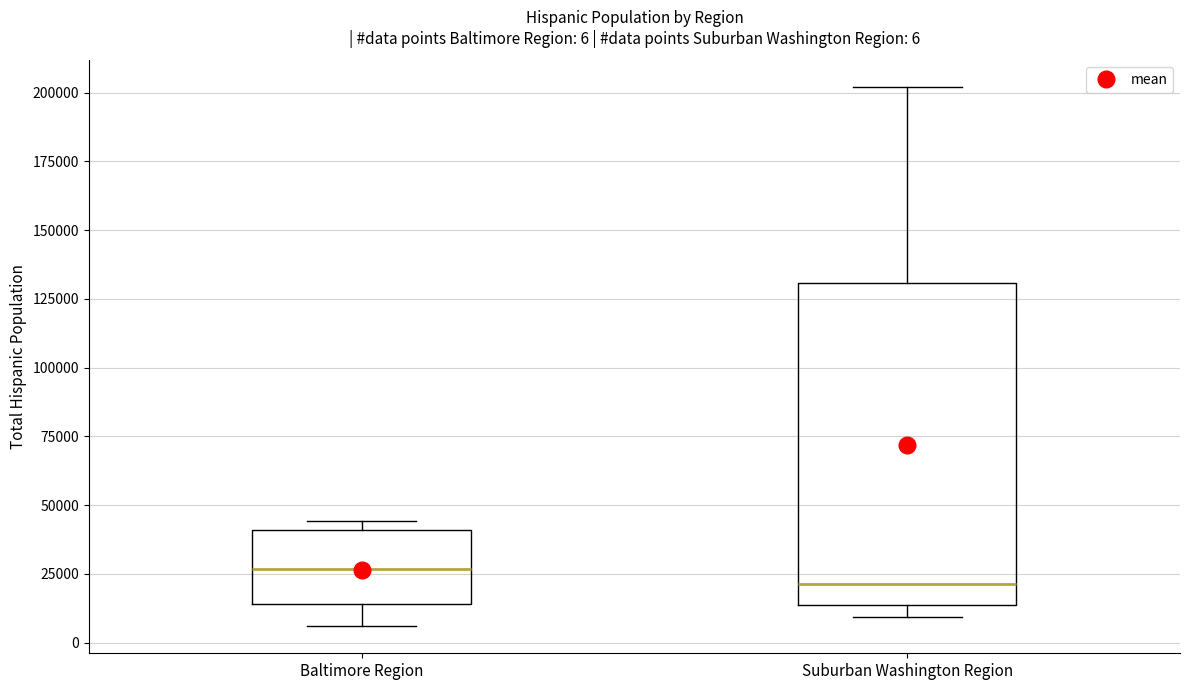

Comparing the boxes themselves (not the whiskers), which one is the tallest?

Suburban Washington Region